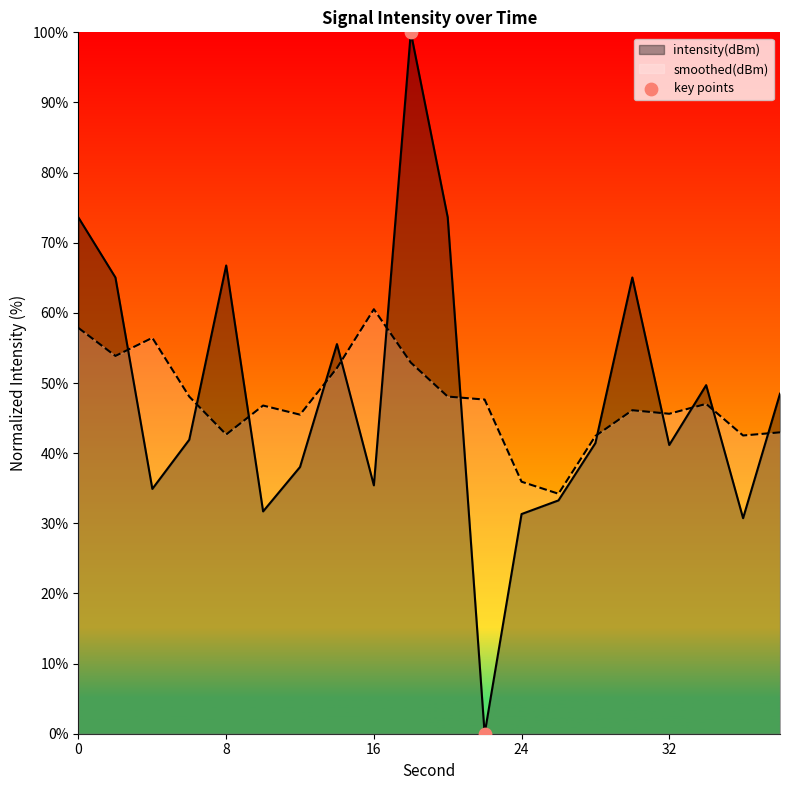

Which series has the largest range (max minus min)?

intensity(dBm)